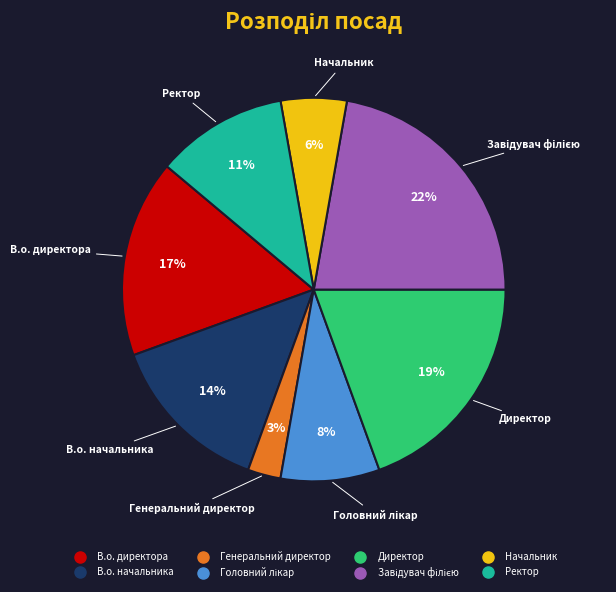

Which has a higher value, Начальник or В.о. начальника?

В.о. начальника